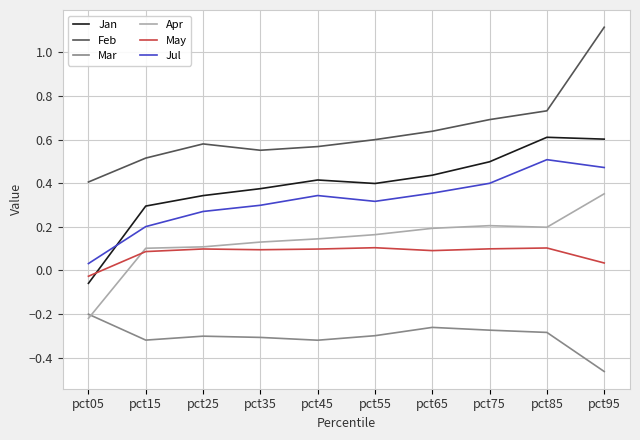

Which category has the lowest value across all series?

pct95